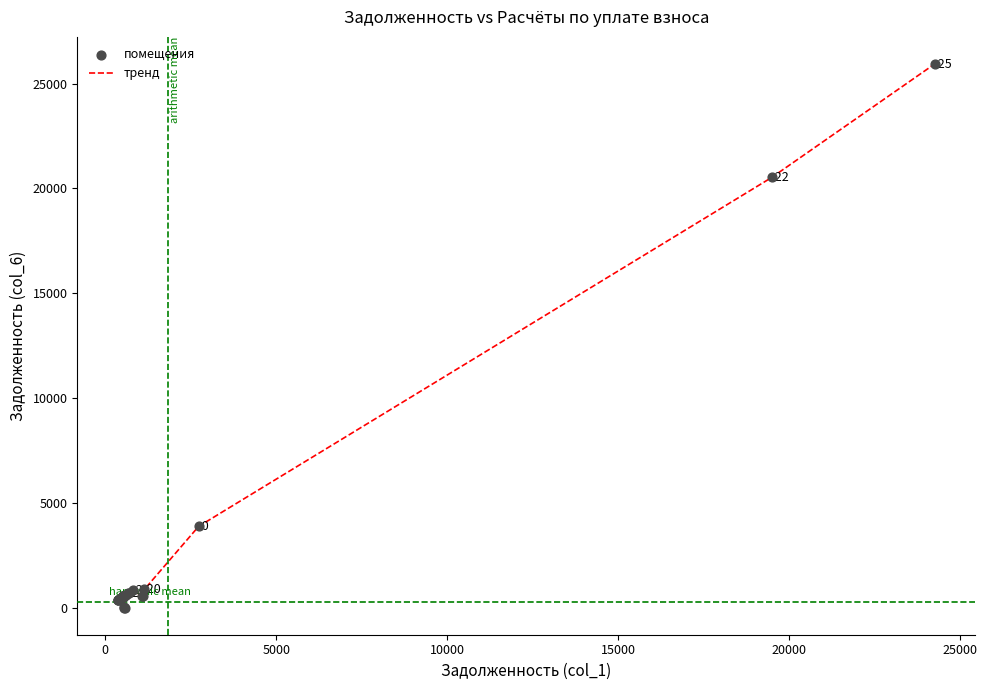

What is the maximum value shown in the chart?

25930.9